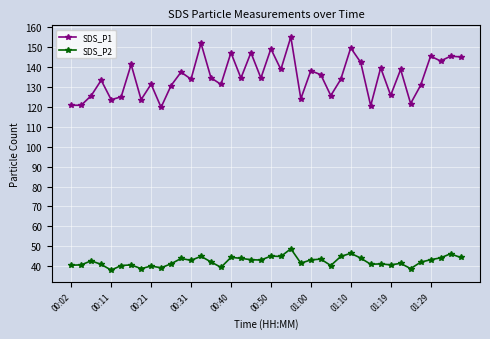

Which series has the largest total across all categories?

SDS_P1